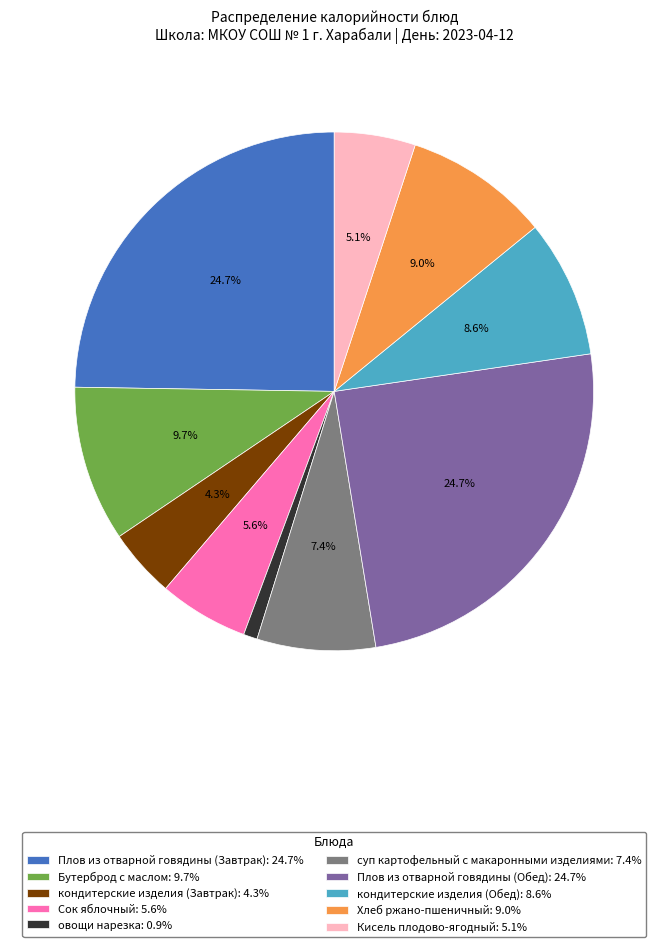

Do Плов из отварной говядины (Завтрак): 24.7% and суп картофельный с макаронными изделиями: 7.4% together represent more than half of the pie?

No